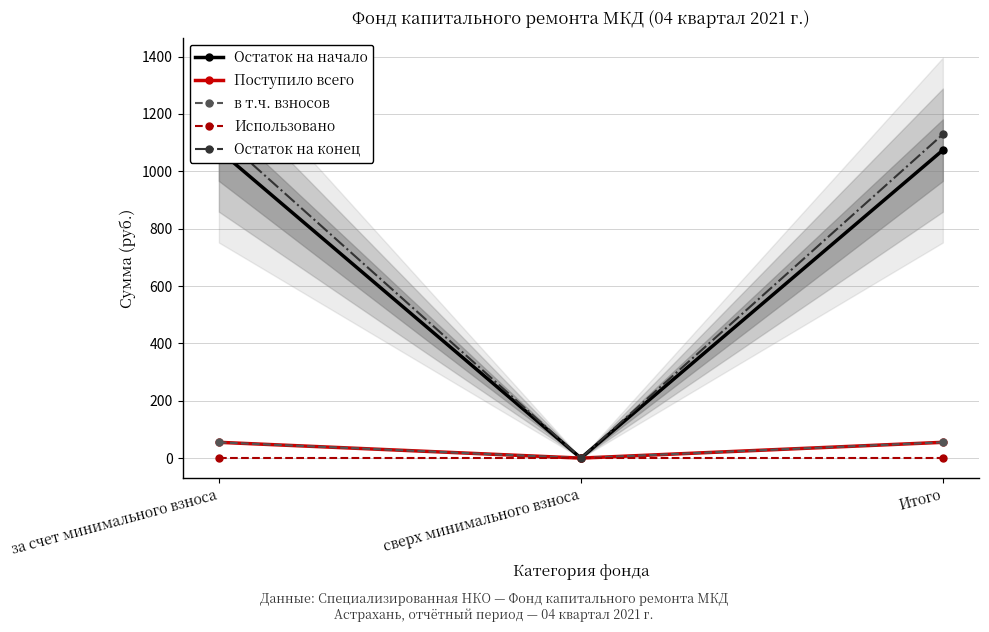

The value of Остаток на начало at Итого is 1590.3. True or false?

False